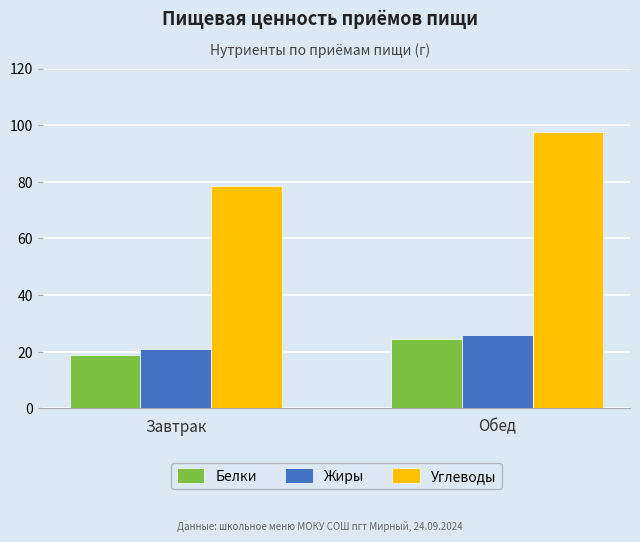

Reading left to right, extract all data points from this chart.

Белки: Завтрак=18.9	Обед=24.4
Жиры: Завтрак=20.8	Обед=25.9
Углеводы: Завтрак=78.4	Обед=97.7